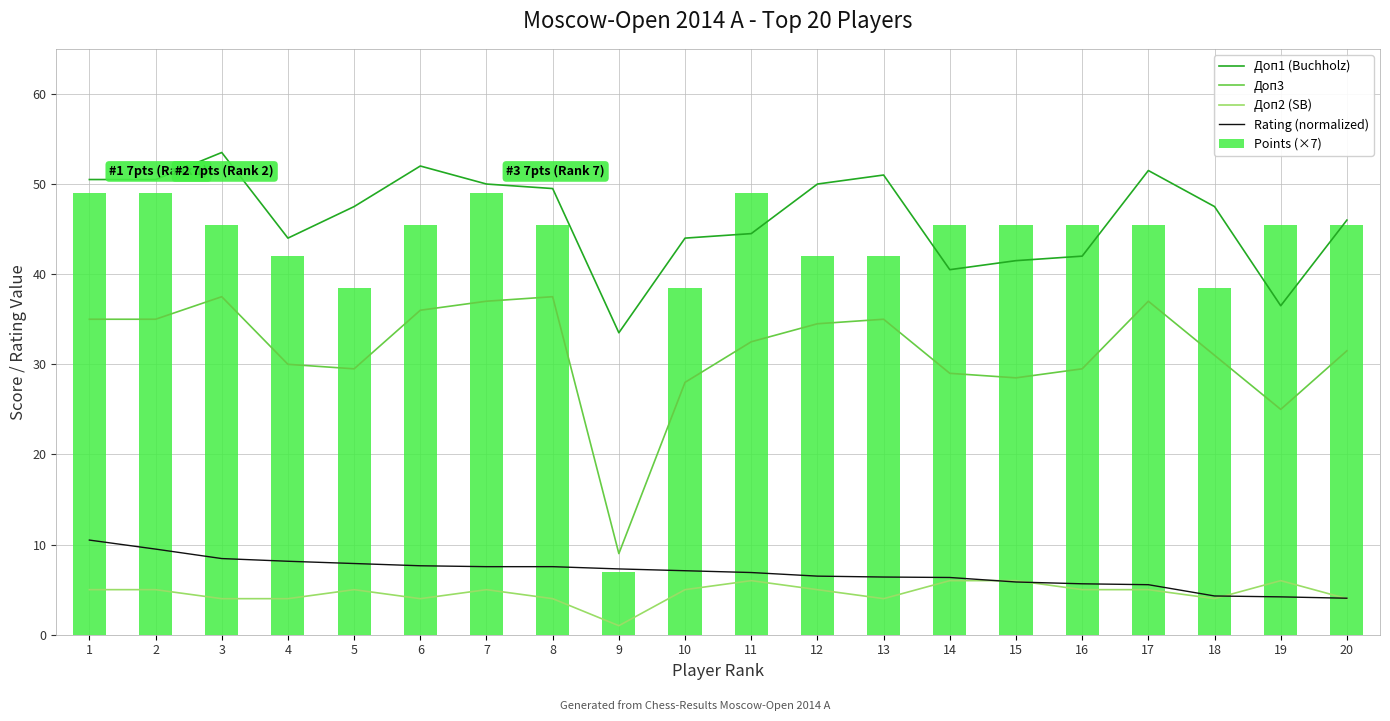

At which category does the chart reach its minimum across all series?

9